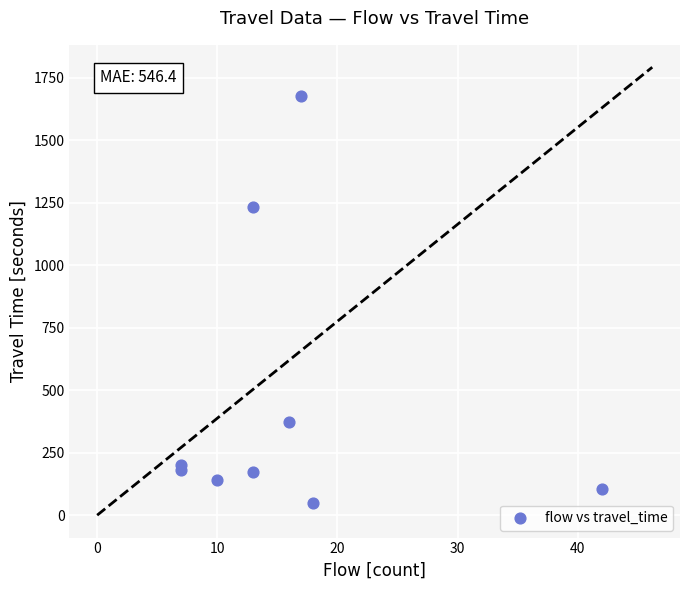

What Y value in the scatter plot is closest to 862?

1233